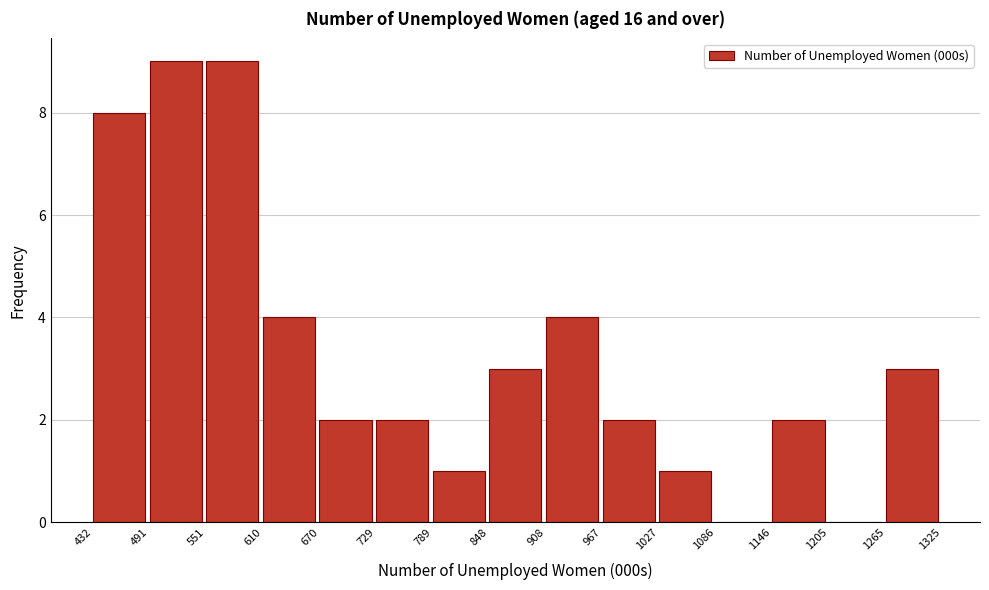

Reading left to right, list every bar in this chart as the range it spans on the x-axis followed by its height. The values are not printed on the chart, so give them approximately, as read against the axis.

432 to 491: 8
491 to 551: 9
551 to 610: 9
610 to 670: 4
670 to 729: 2
729 to 789: 2
789 to 848: 1
848 to 908: 3
908 to 967: 4
967 to 1027: 2
1027 to 1086: 1
1086 to 1146: 0
1146 to 1205: 2
1205 to 1265: 0
1265 to 1325: 3